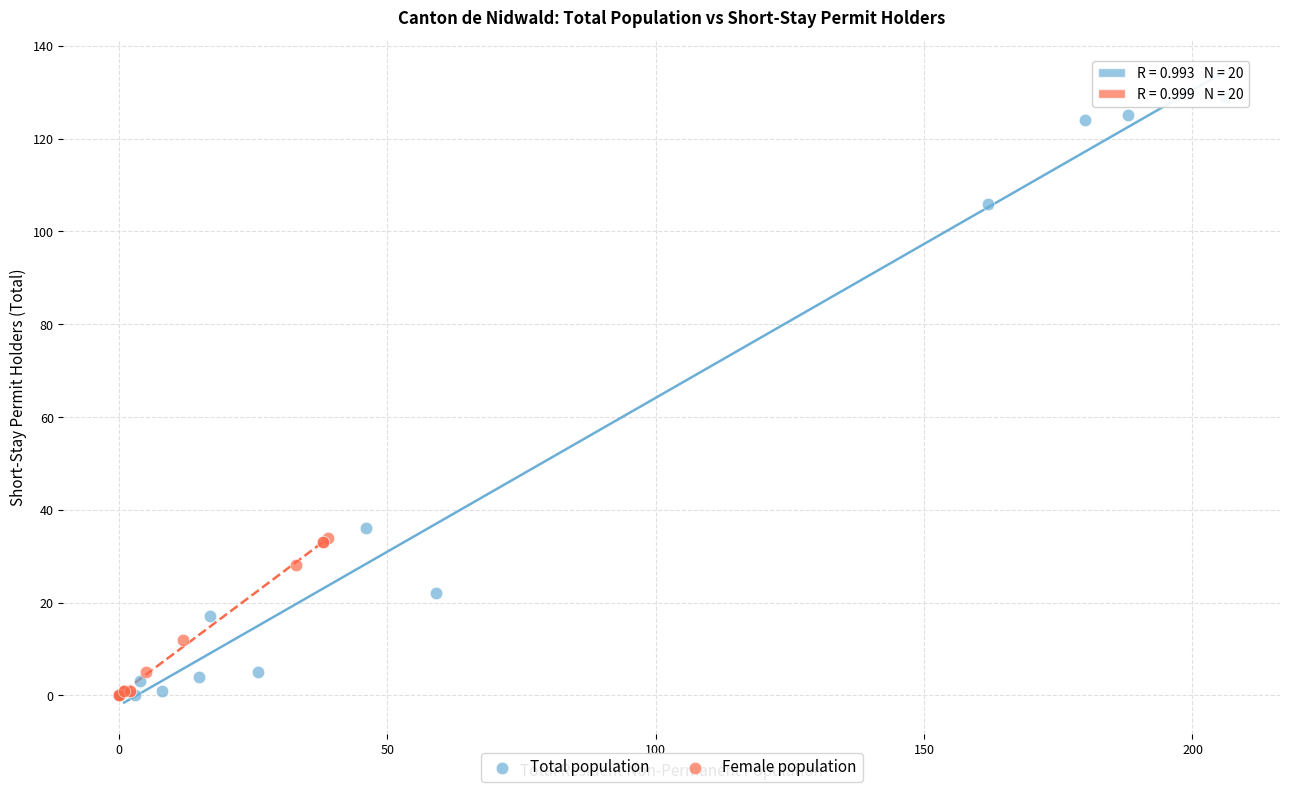

Which series contains the highest Y value?

Total population